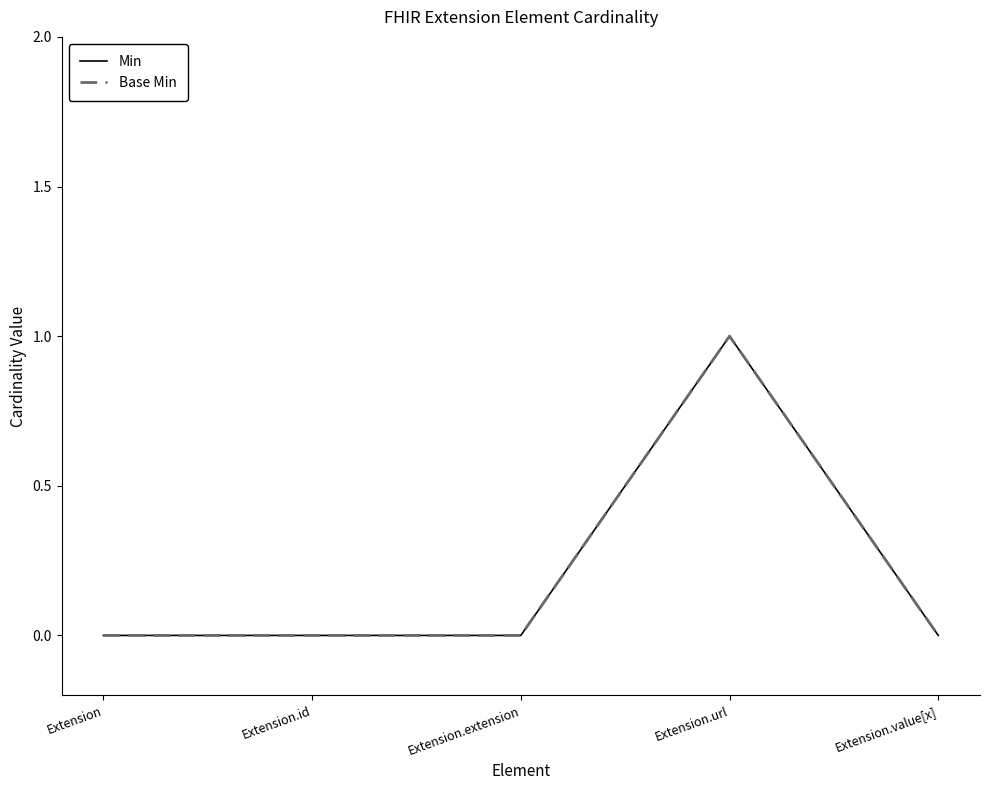

At which category is the sum across all series the highest?

Extension.url